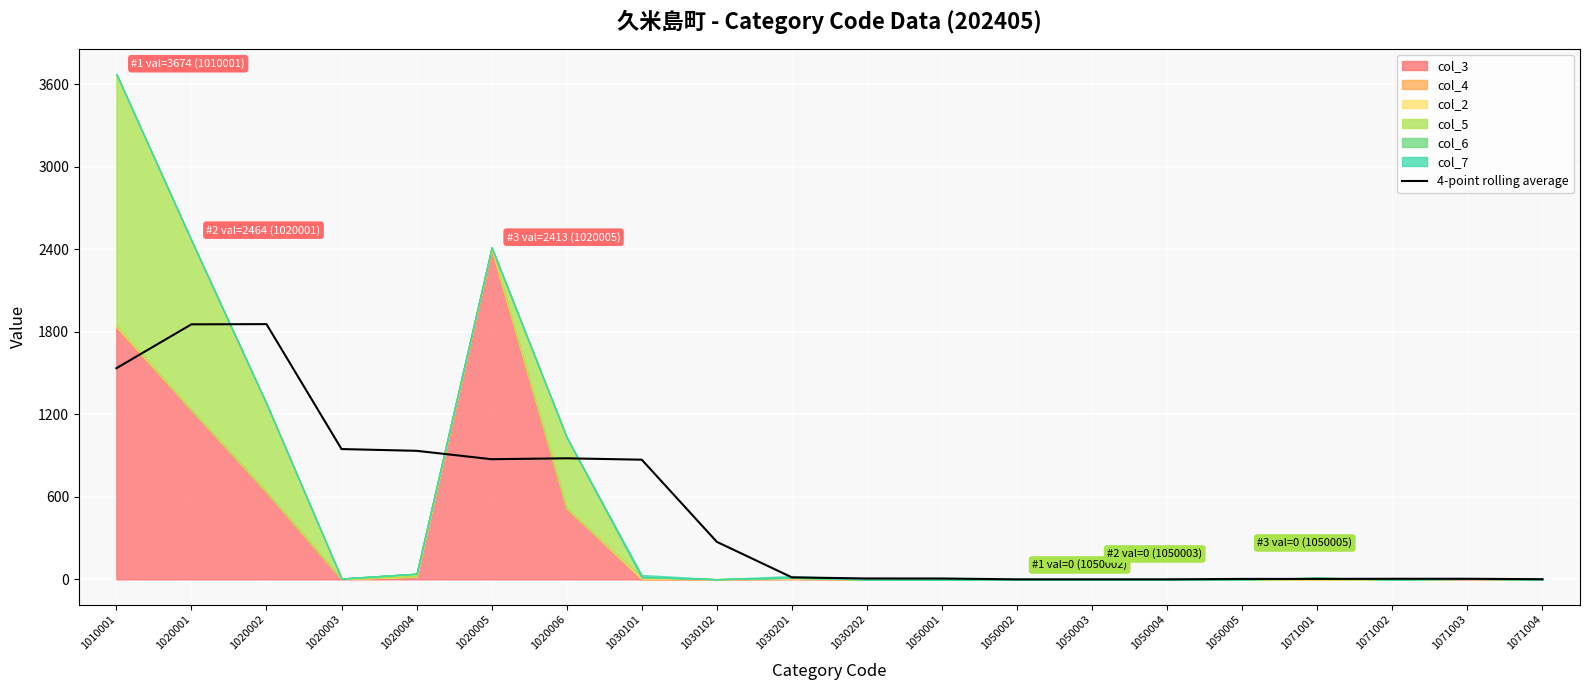

True or false: 4-point rolling average has a value of 272.5 at 1030102.

True